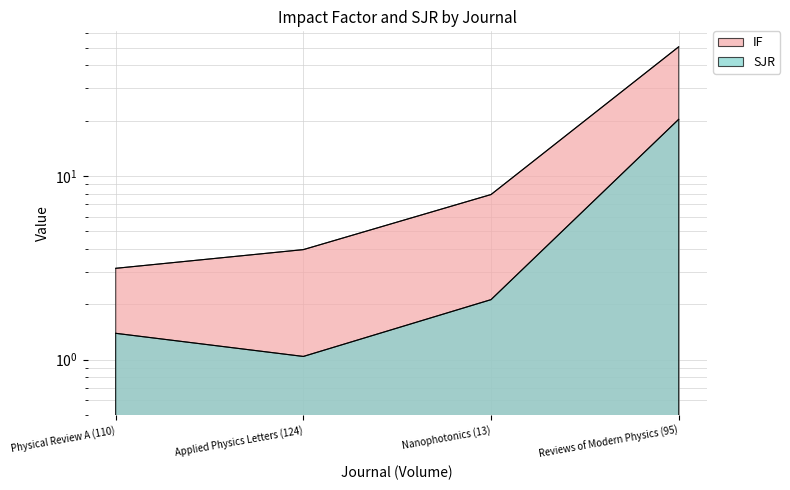

Rank the categories by SJR value from highest to lowest.

Reviews of Modern Physics (95), Nanophotonics (13), Physical Review A (110), Applied Physics Letters (124)